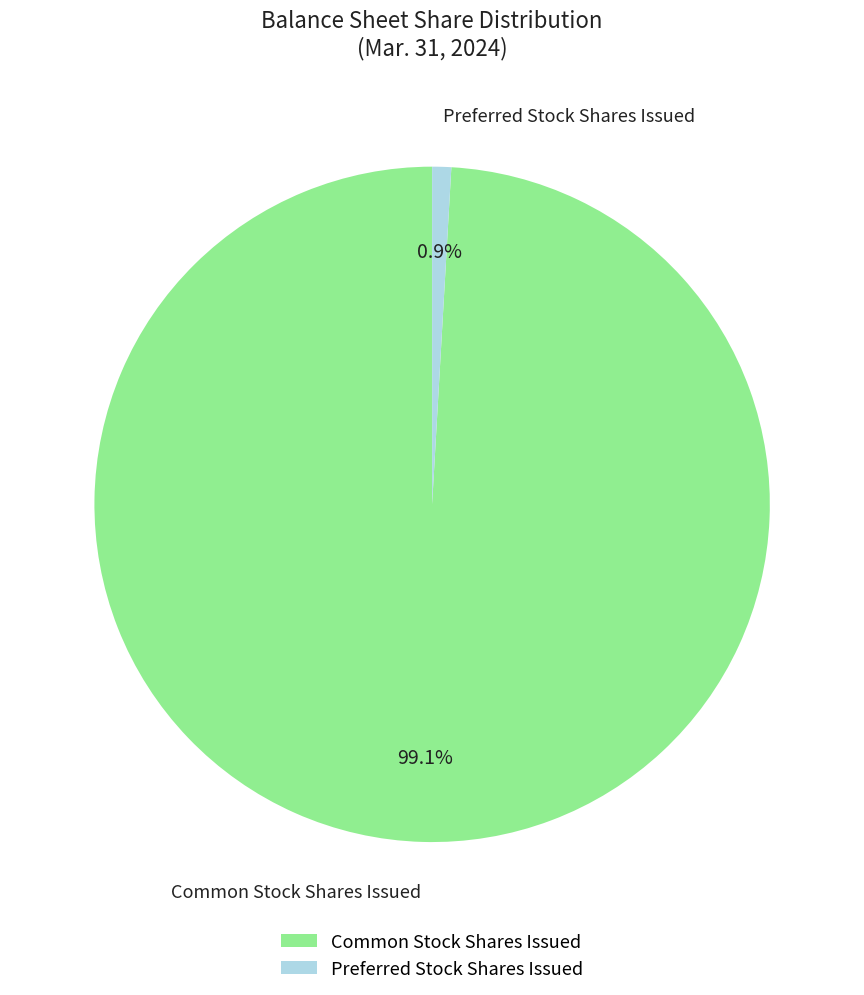

Which has a higher value, Preferred Stock Shares Issued or Common Stock Shares Issued?

Common Stock Shares Issued